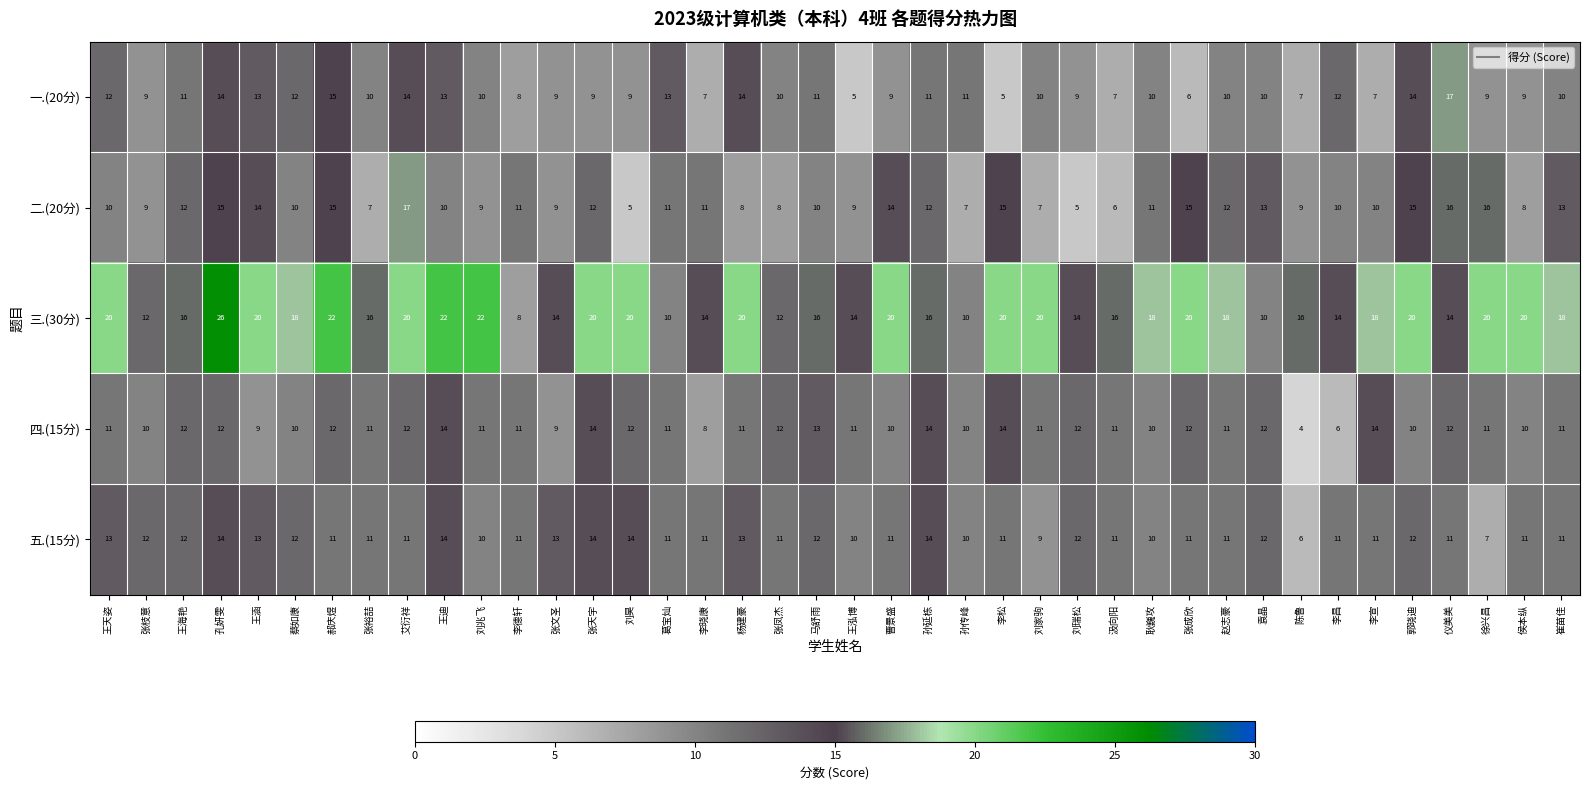

What is the difference between the maximum and second lowest values in the 二.(20分) series?

12